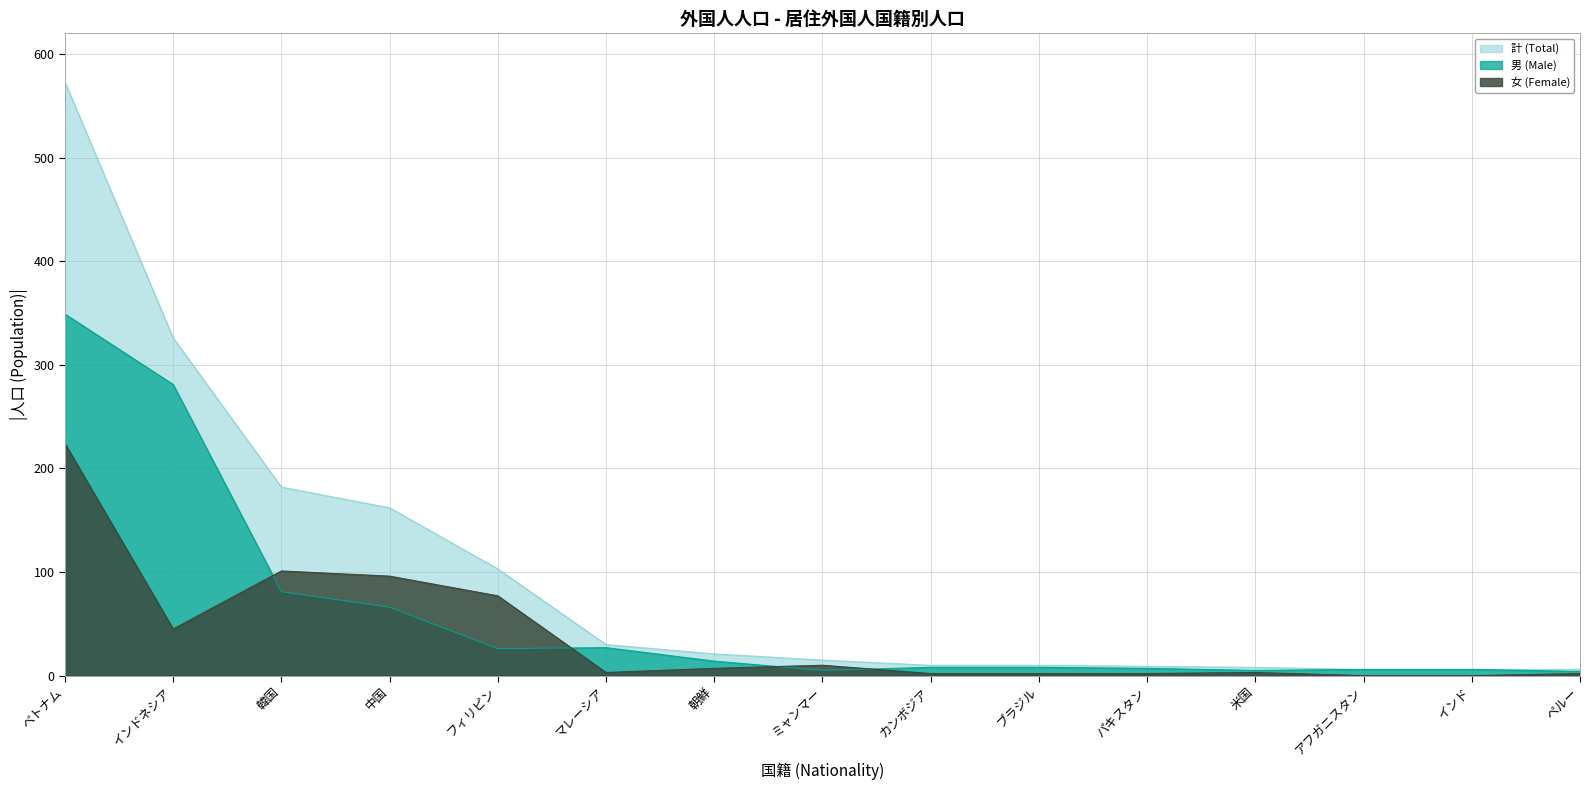

Rank the series by their average value, from highest to lowest.

計 (Total), 男 (Male), 女 (Female)